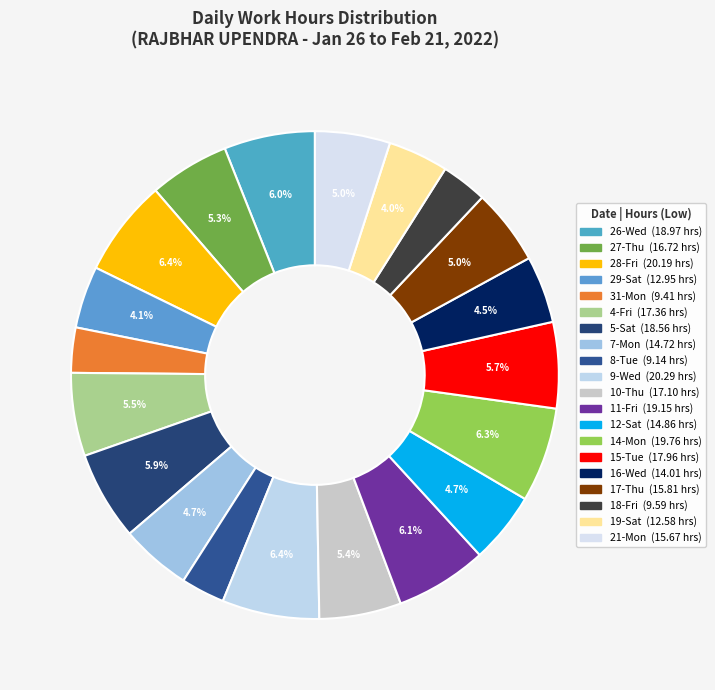

Does 12-Sat represent more than half of the total?

No